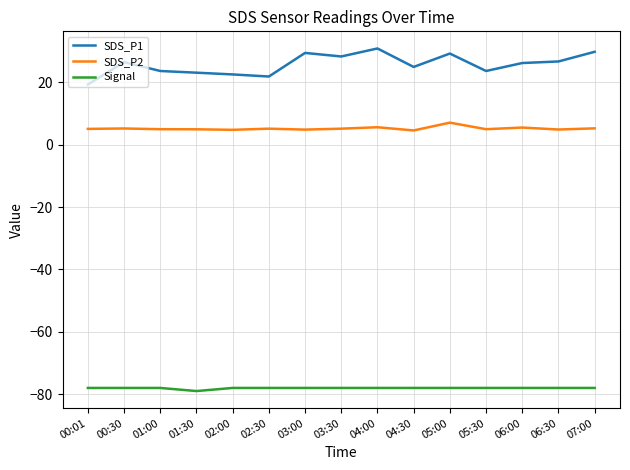

At how many categories does at least one series exceed 2?

15